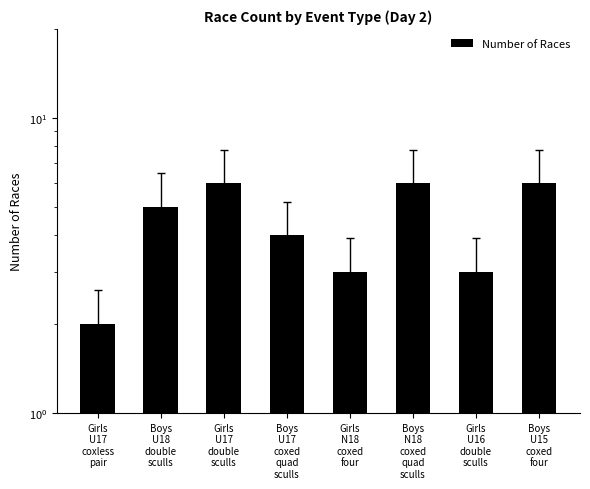

What is the sum of the values at Girls
U16
double
sculls and Boys
N18
coxed
quad
sculls?

9